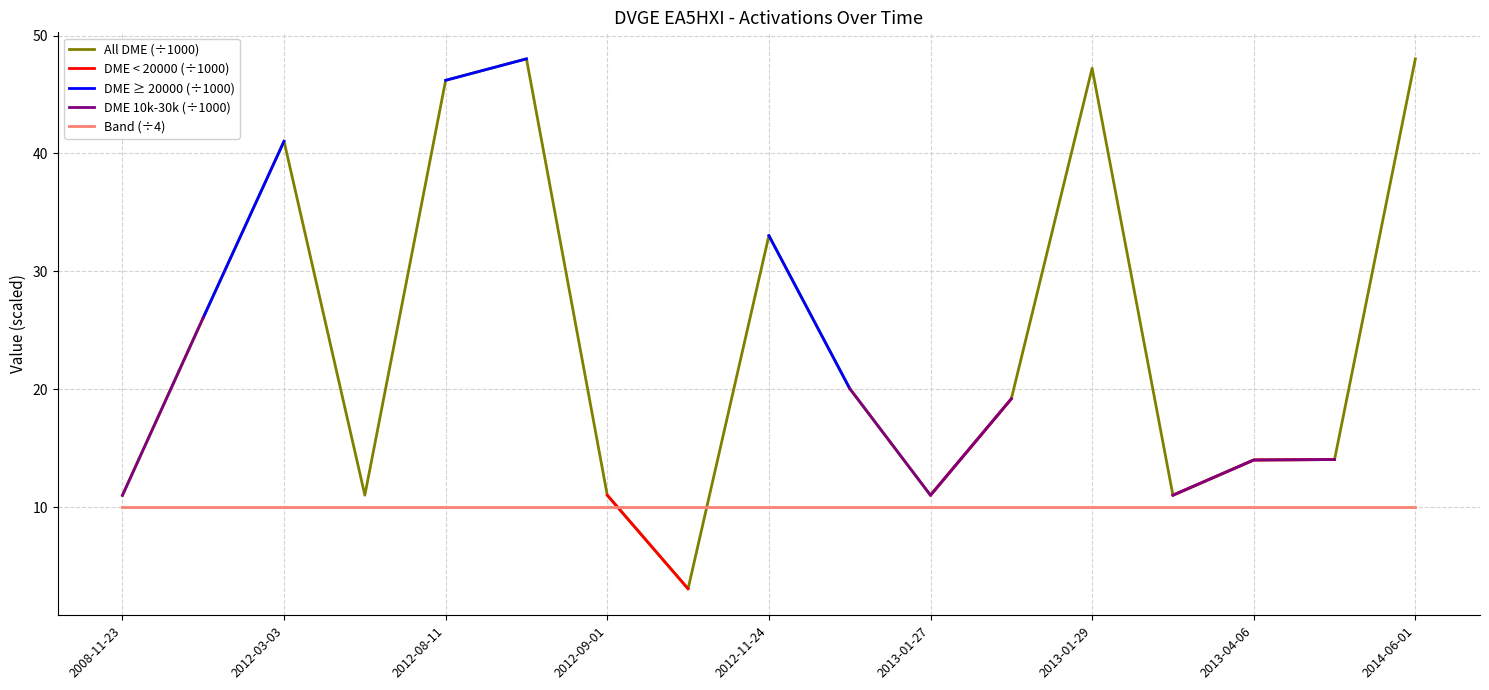

True or false: DME < 20000 (÷1000) has more than 0 points higher than both neighbors.

False